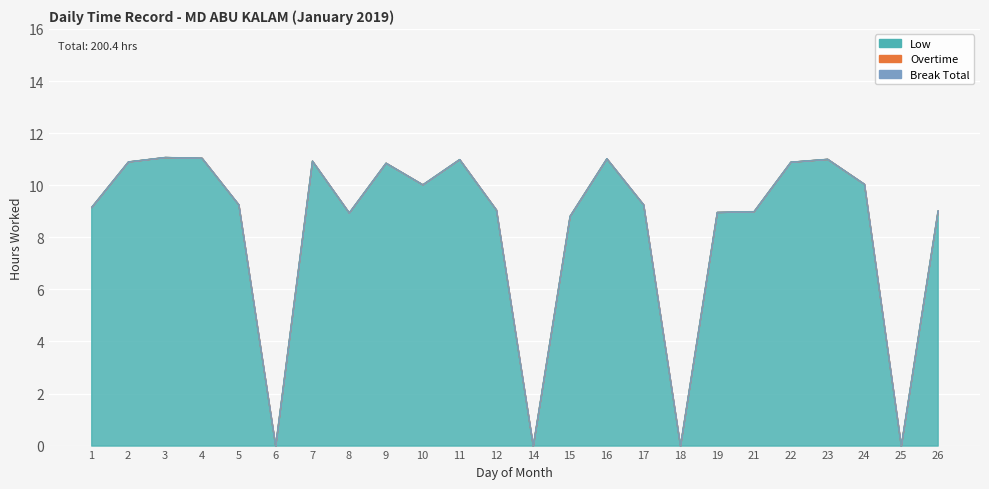

What is the spread (max minus min) of values at 12?

9.1